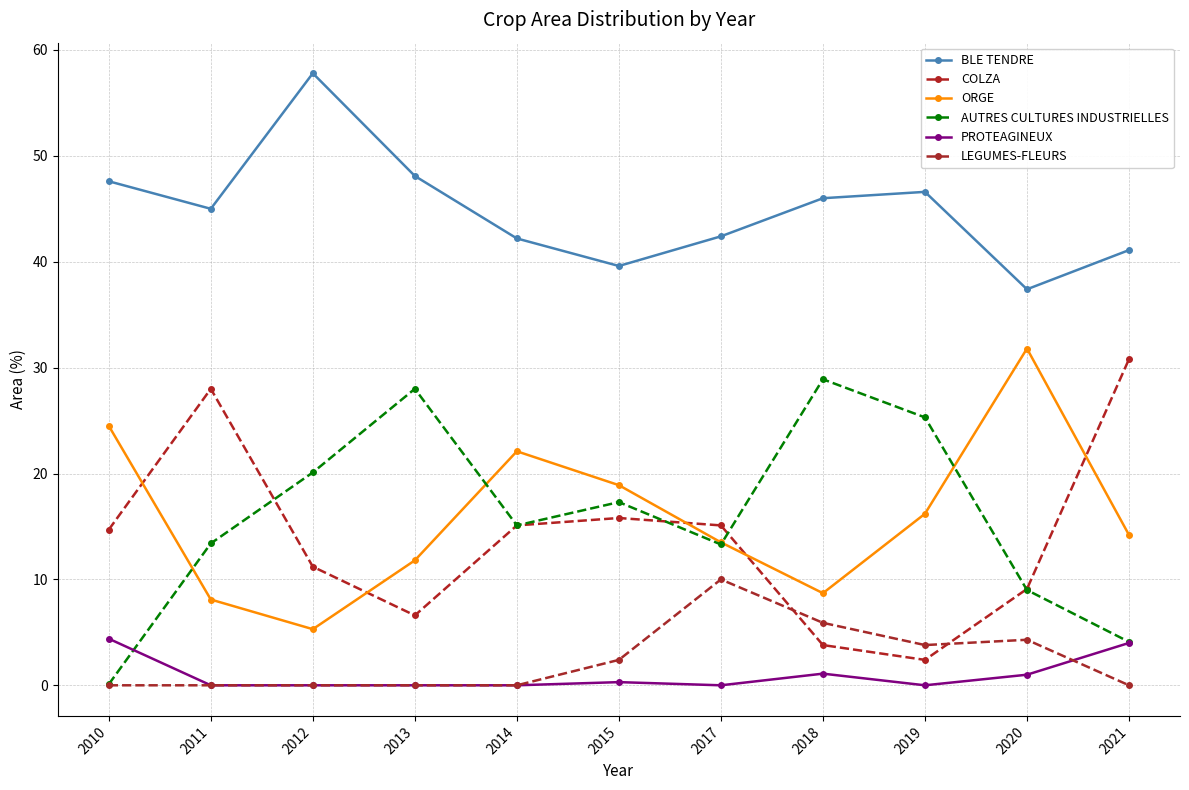

What is the value of the BLE TENDRE point at the 6th from the left?

39.6